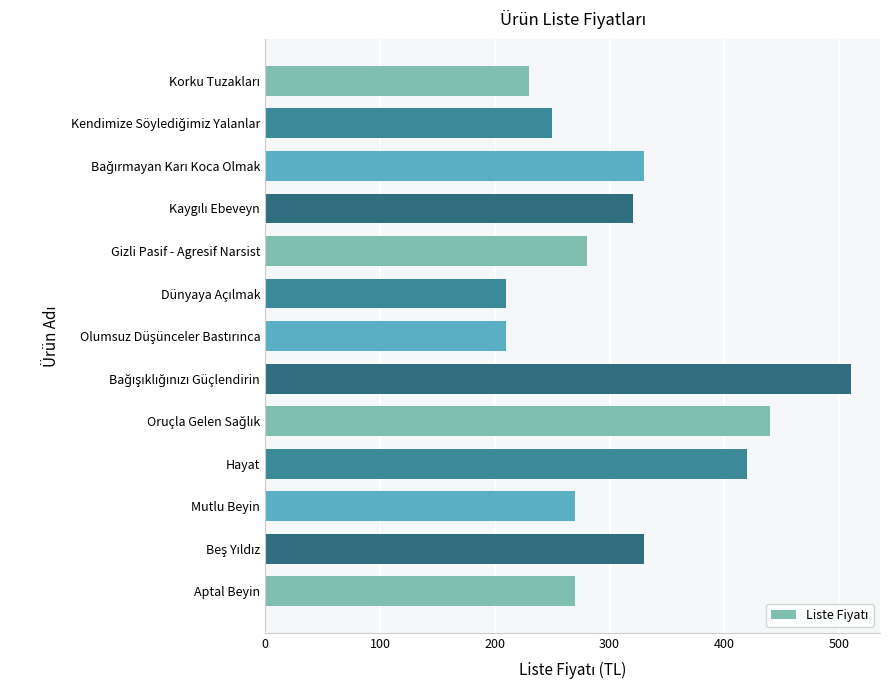

What is the smallest value displayed?

210